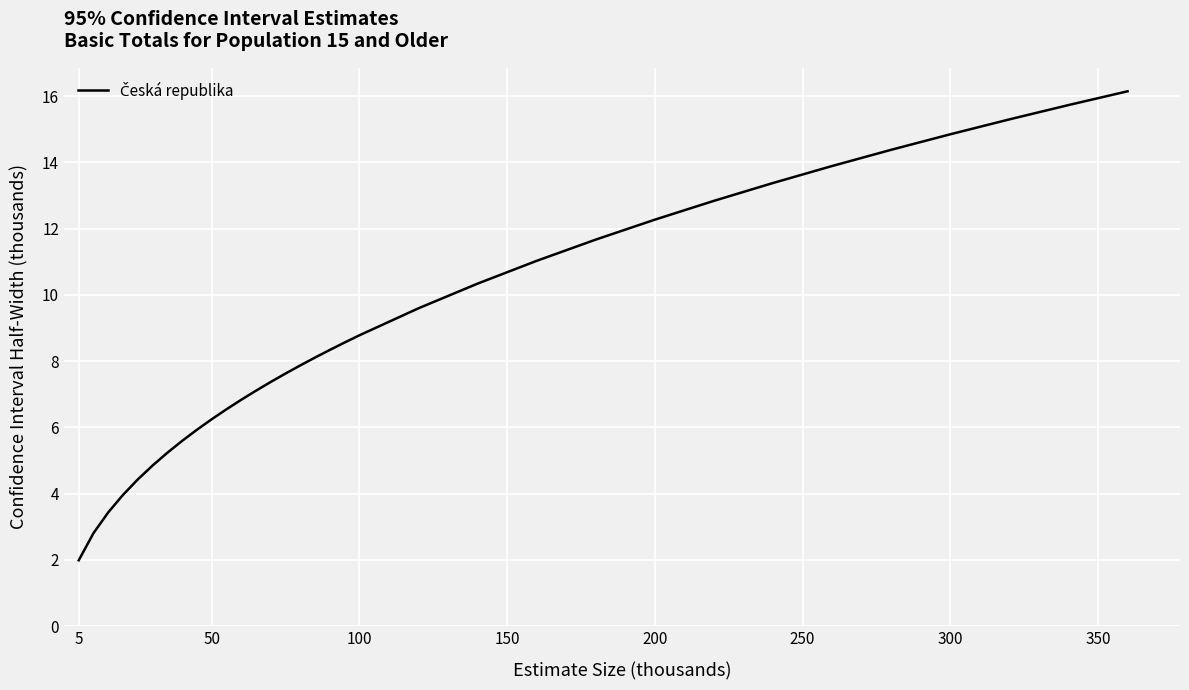

What is the smallest value displayed?

2.0